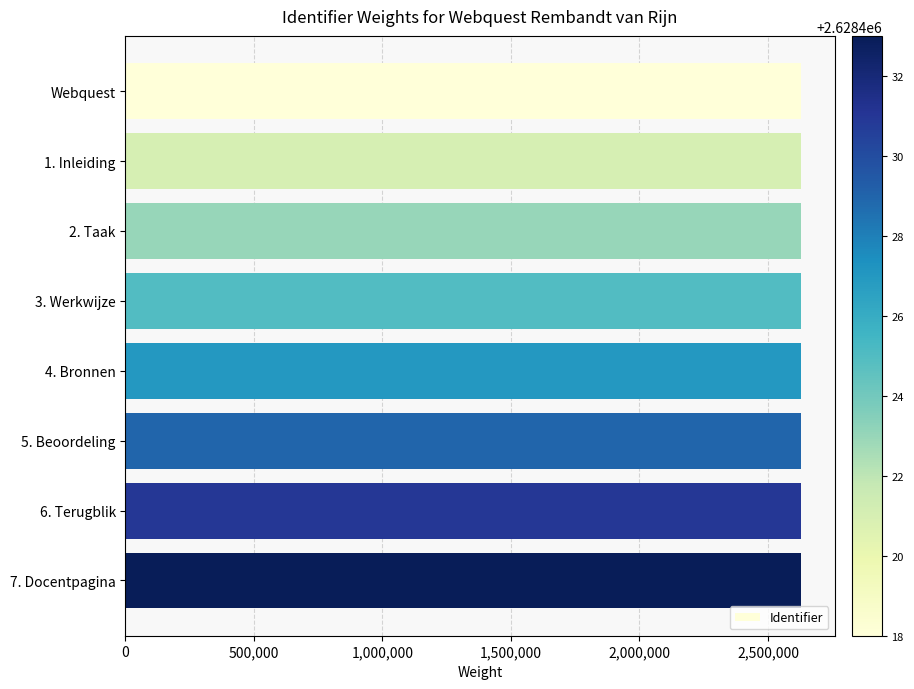

The value at 3. Werkwijze is 2628425. True or false?

True